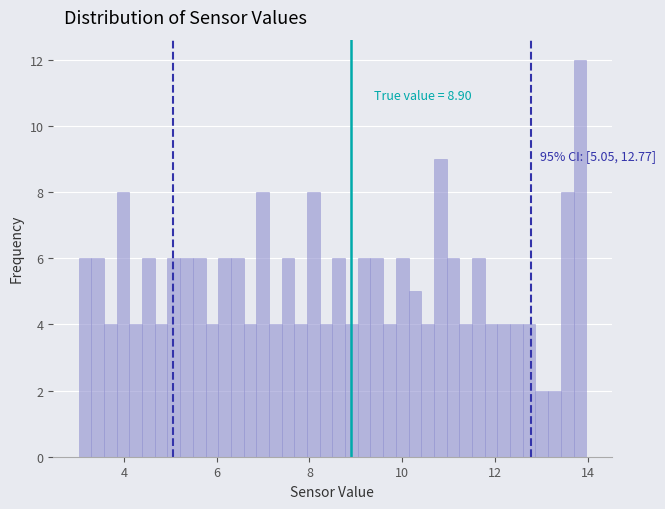

Around what value on the x-axis is the tallest bar? Give the approximate position of its centre, as read against the axis.

13.8